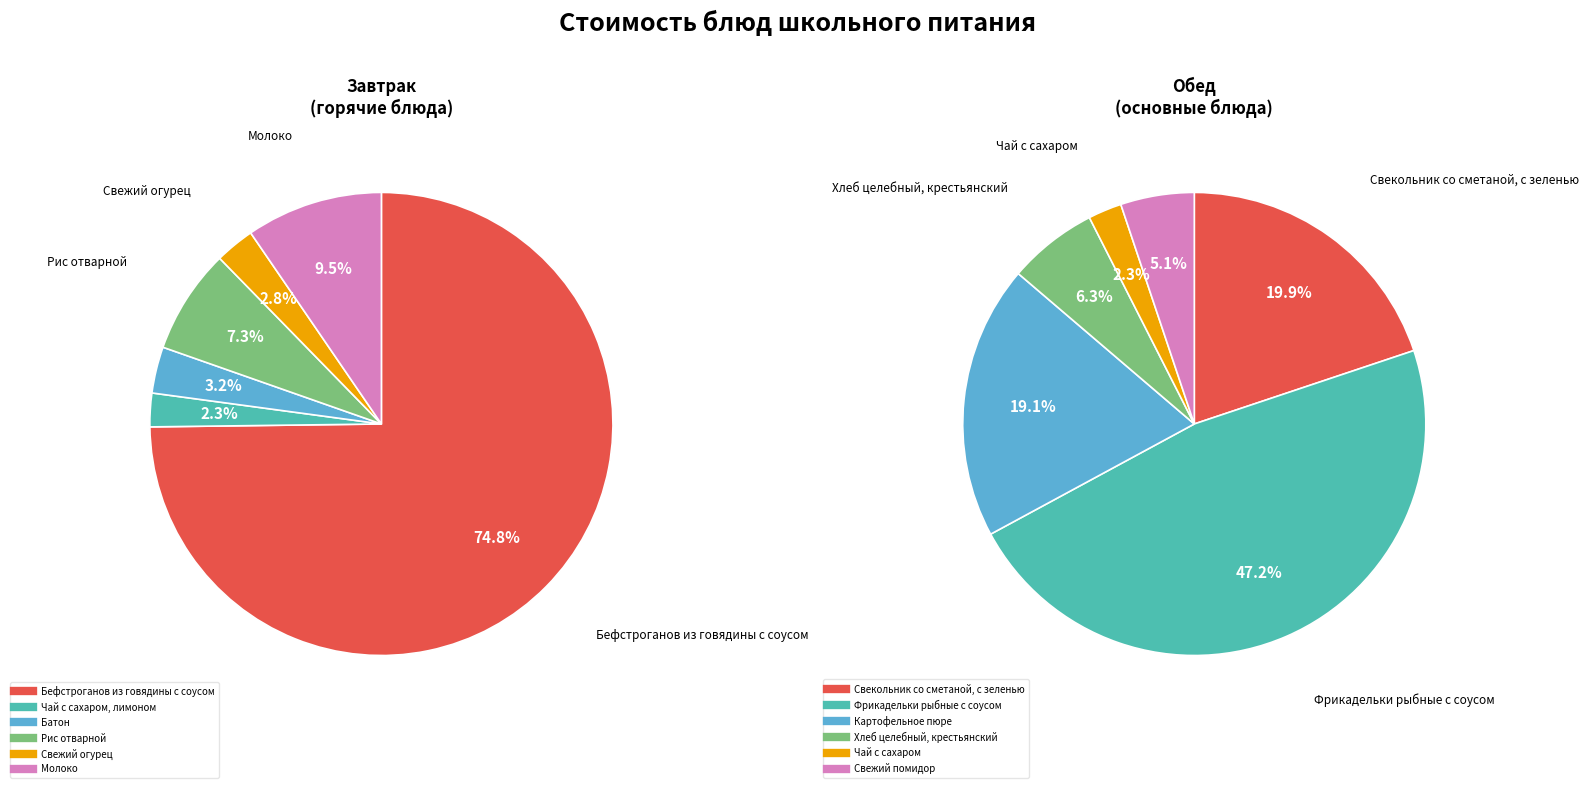

Rank the categories by value from highest to lowest.

Бефстроганов из говядины с соусом, Фрикадельки рыбные с соусом, Свекольник со сметаной, с зеленью, Картофельное пюре, Молоко, Рис отварной, Хлеб целебный, крестьянский, Батон, Свежий помидор, Свежий огурец, Чай с сахаром, лимоном, Чай с сахаром